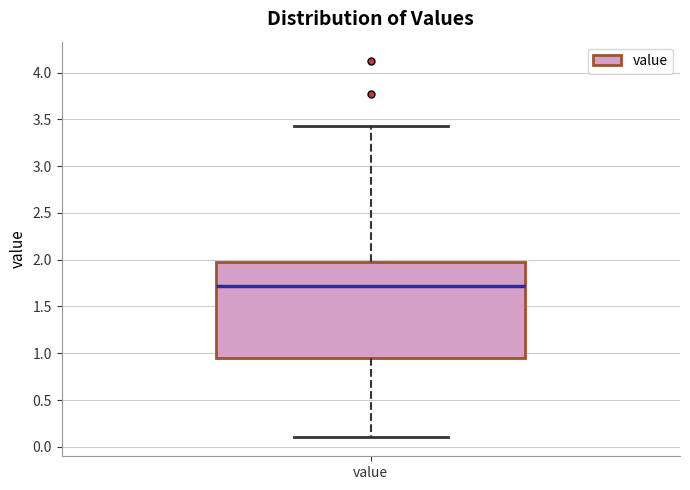

Where does the median line of the box for value sit on the y-axis? The values are not printed on the chart, so give them approximately, as read against the axis.

1.70